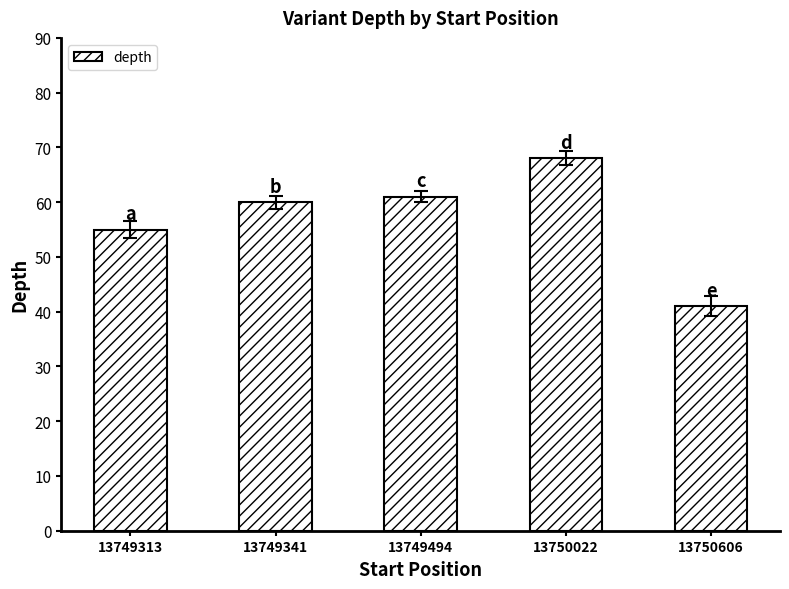

Which has a higher value, 13750022 or 13749341?

13750022